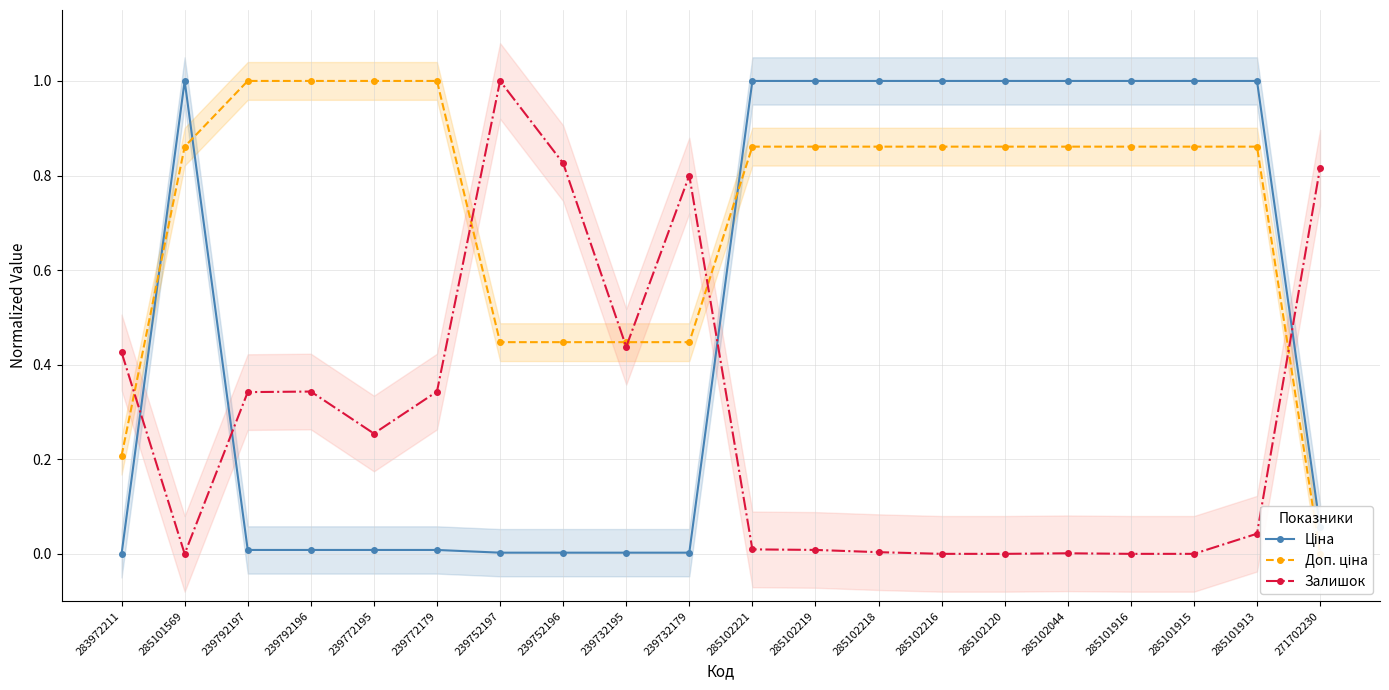

True or false: Залишок has more than 0 points higher than both neighbors.

True